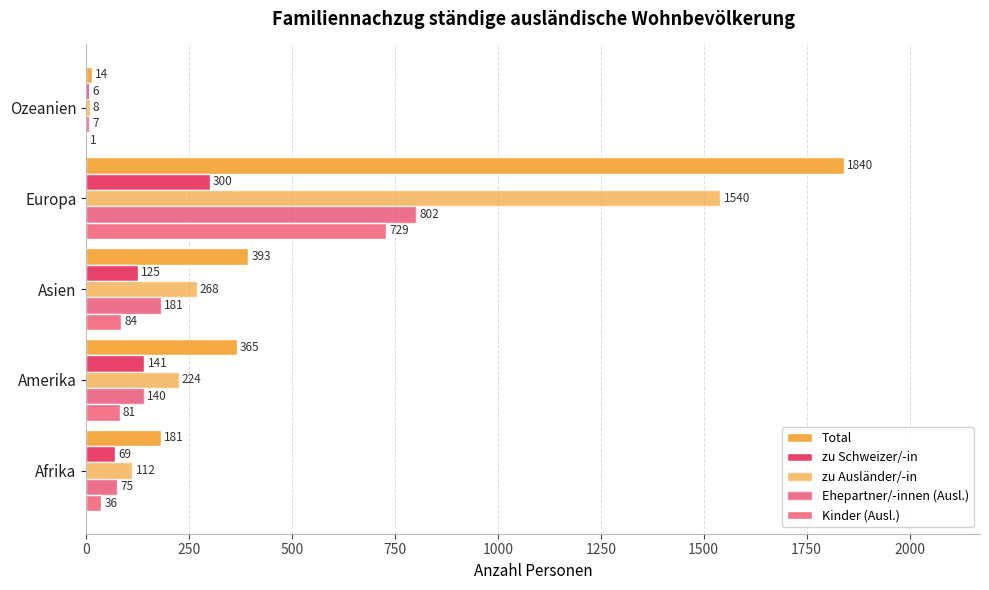

At how many categories does at least one series exceed 954?

1